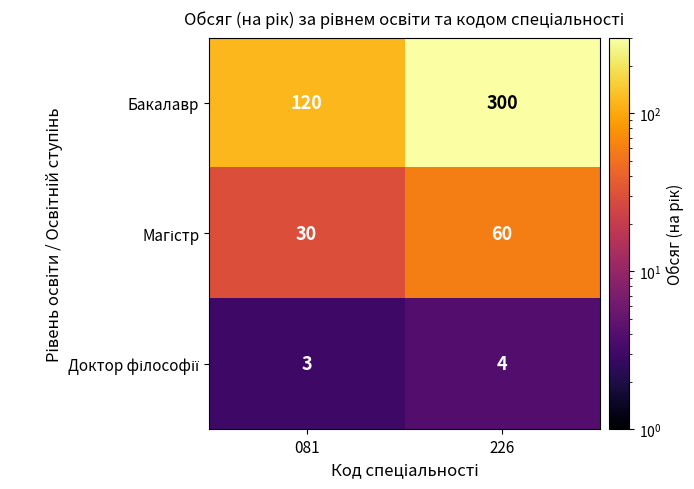

True or false: Бакалавр has a value of 300 at 226.

True